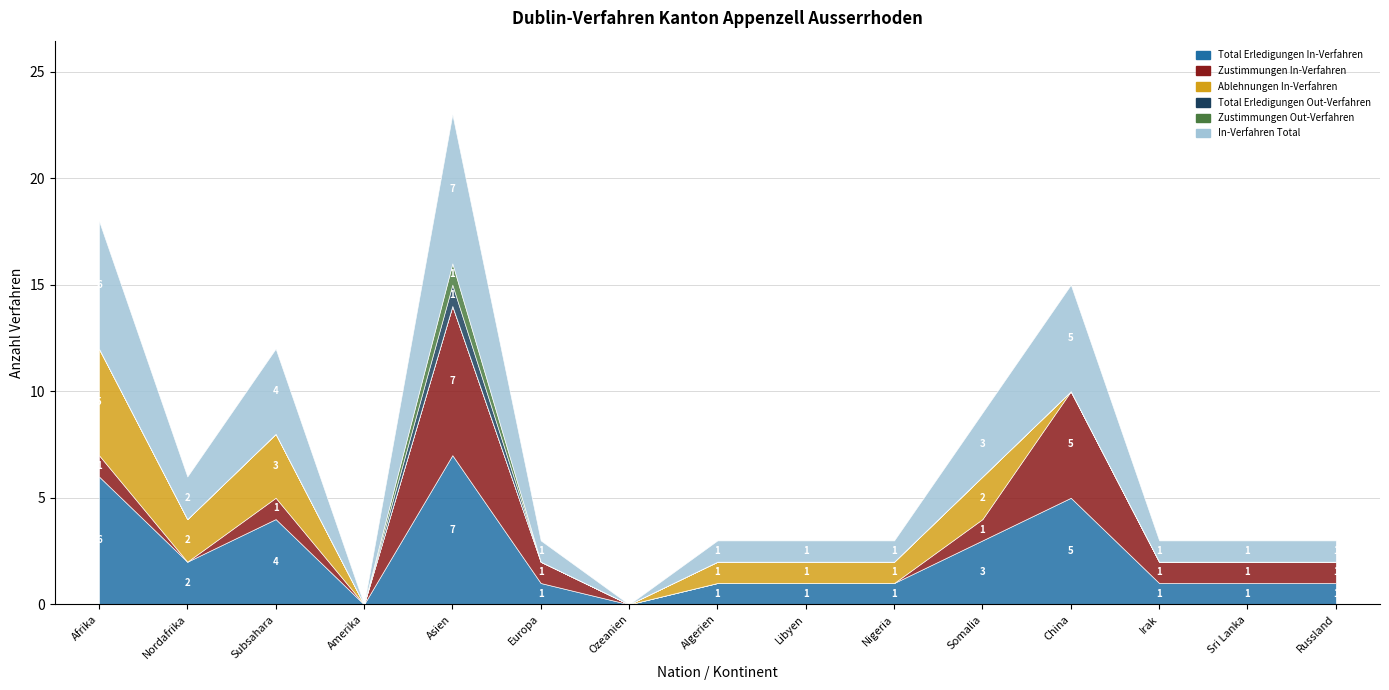

Reading right to left, transcribe all the data shown in this chart.

Total Erledigungen In-Verfahren: 1	1	1	5	3	1	1	1	0	1	7	0	4	2	6
Zustimmungen In-Verfahren: 1	1	1	5	1	0	0	0	0	1	7	0	1	0	1
Ablehnungen In-Verfahren: 0	0	0	0	2	1	1	1	0	0	0	0	3	2	5
Total Erledigungen Out-Verfahren: 0	0	0	0	0	0	0	0	0	0	1	0	0	0	0
Zustimmungen Out-Verfahren: 0	0	0	0	0	0	0	0	0	0	1	0	0	0	0
In-Verfahren Total: 1	1	1	5	3	1	1	1	0	1	7	0	4	2	6